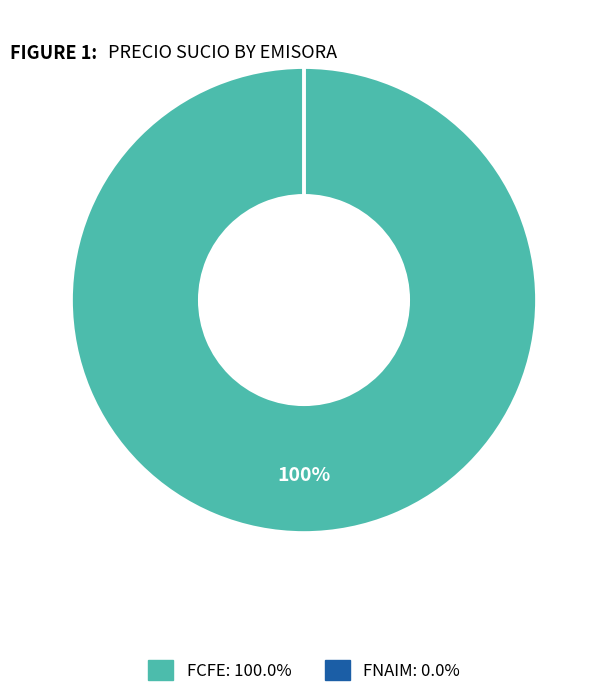

Is it true that FCFE is 89% of the pie?

False